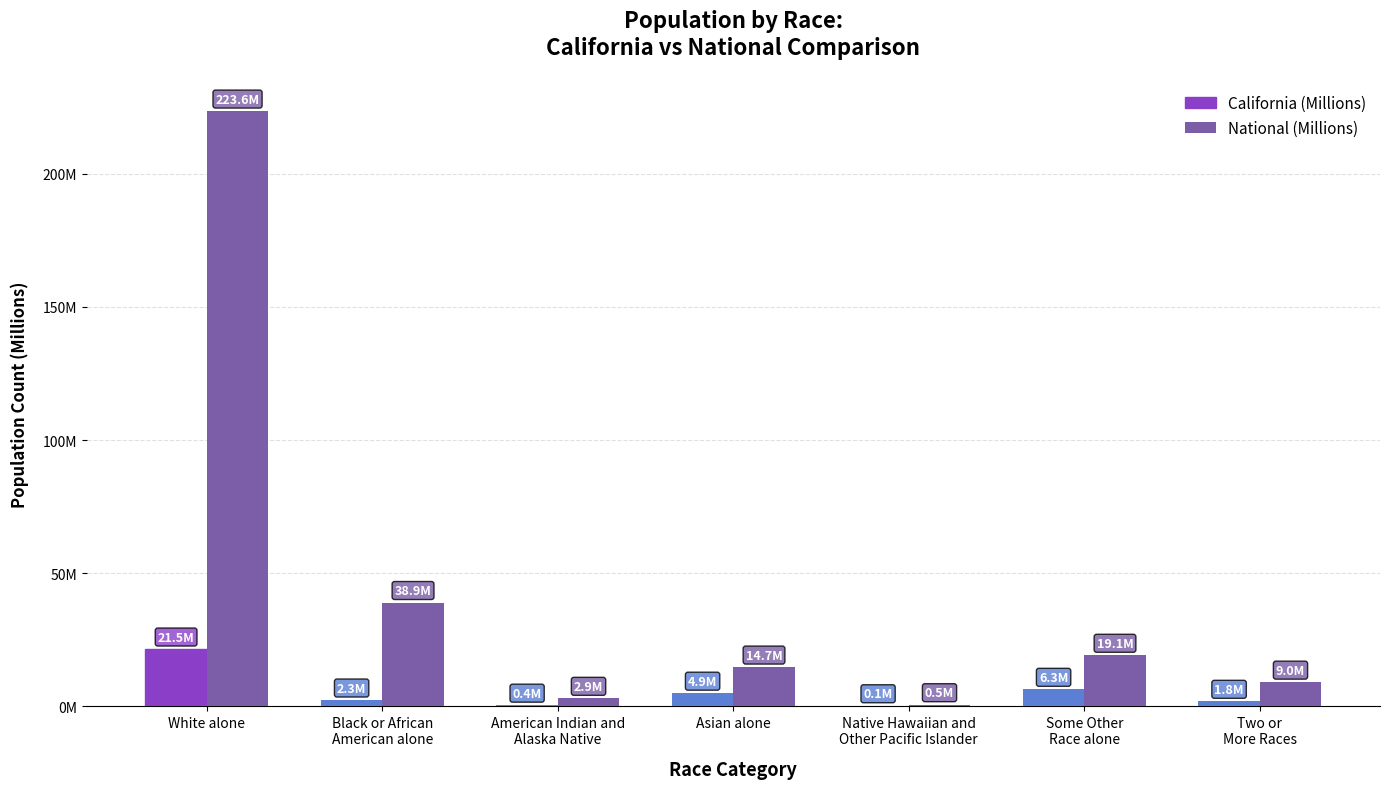

Are the bars horizontal?

No